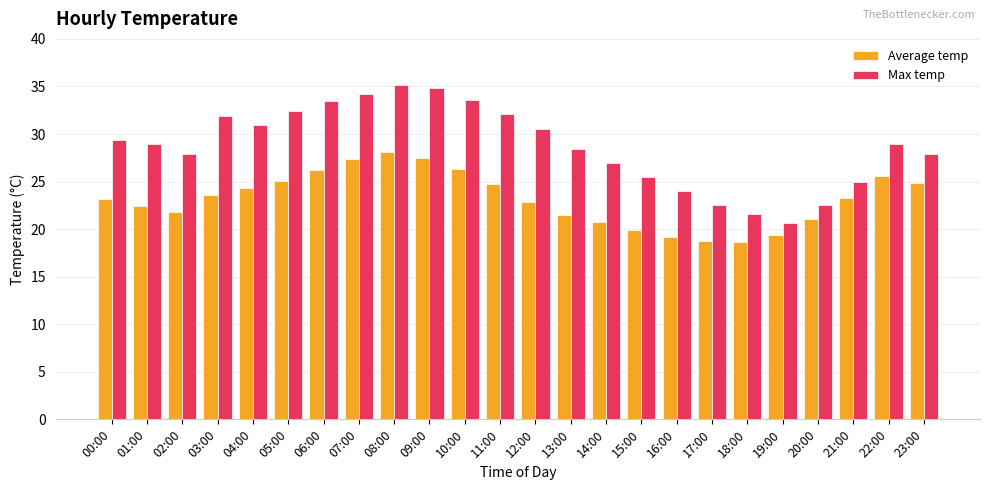

At which category is the sum across all series the highest?

08:00